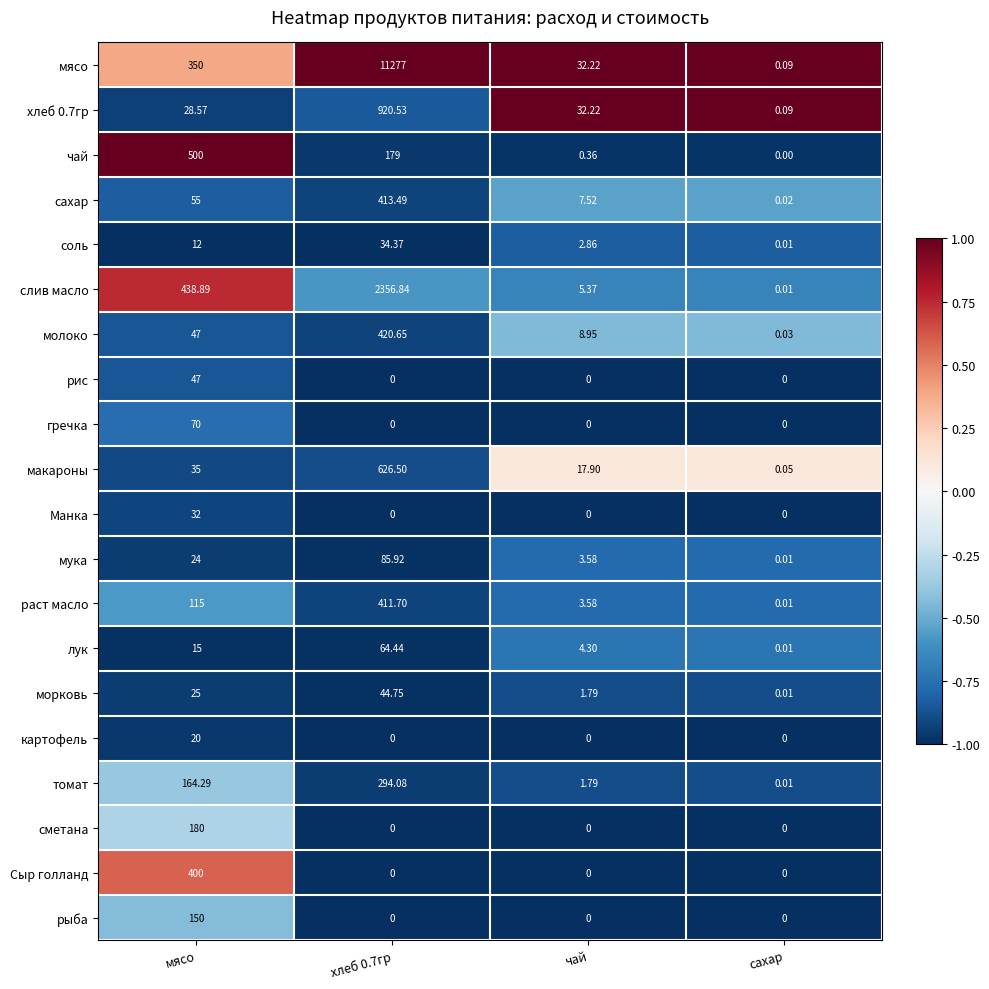

At which label is соль closest to 17?

мясо